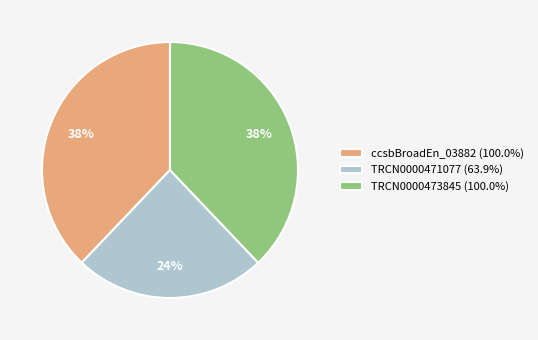

The ccsbBroadEn_03882 slice represents 38% of the pie. True or false?

True